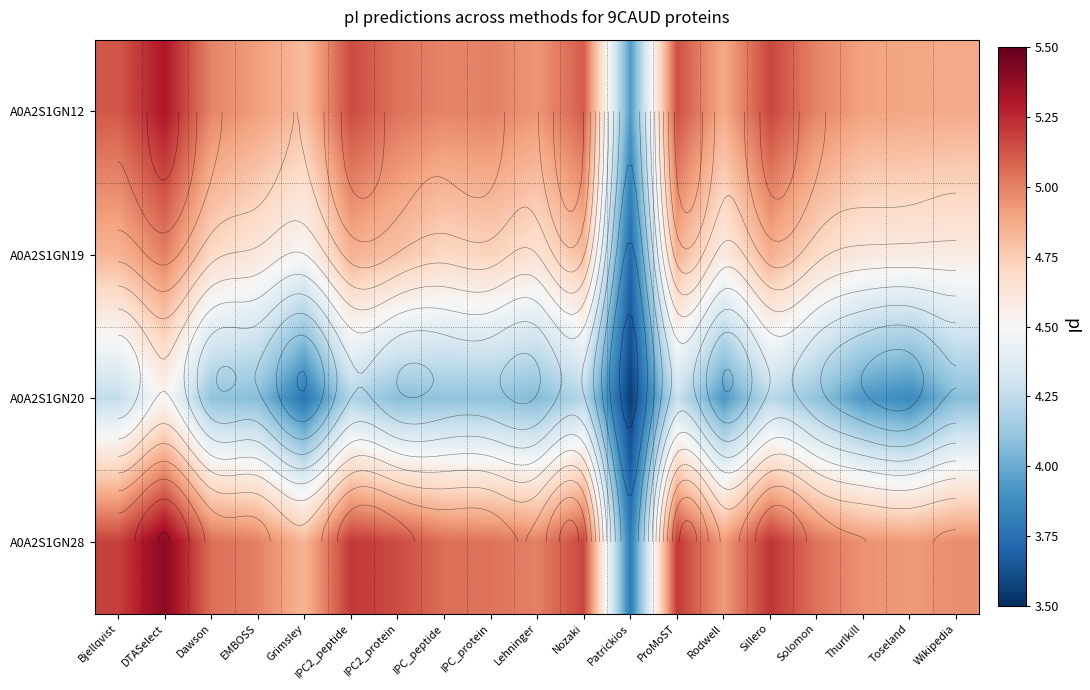

What is the difference between the highest and lowest values at Wikipedia?

0.9